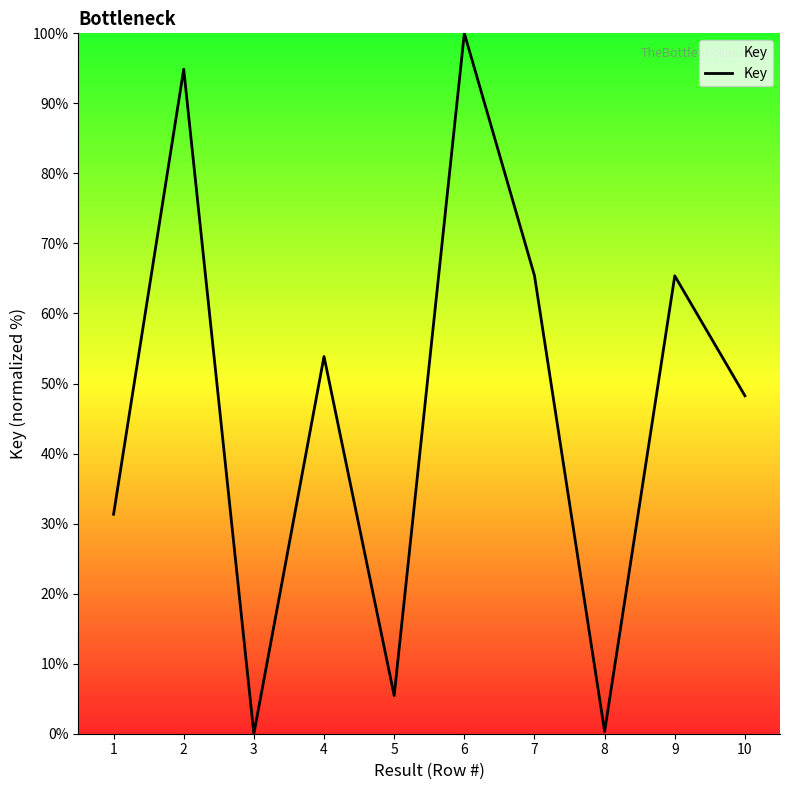

Read the value at 10.

48.3